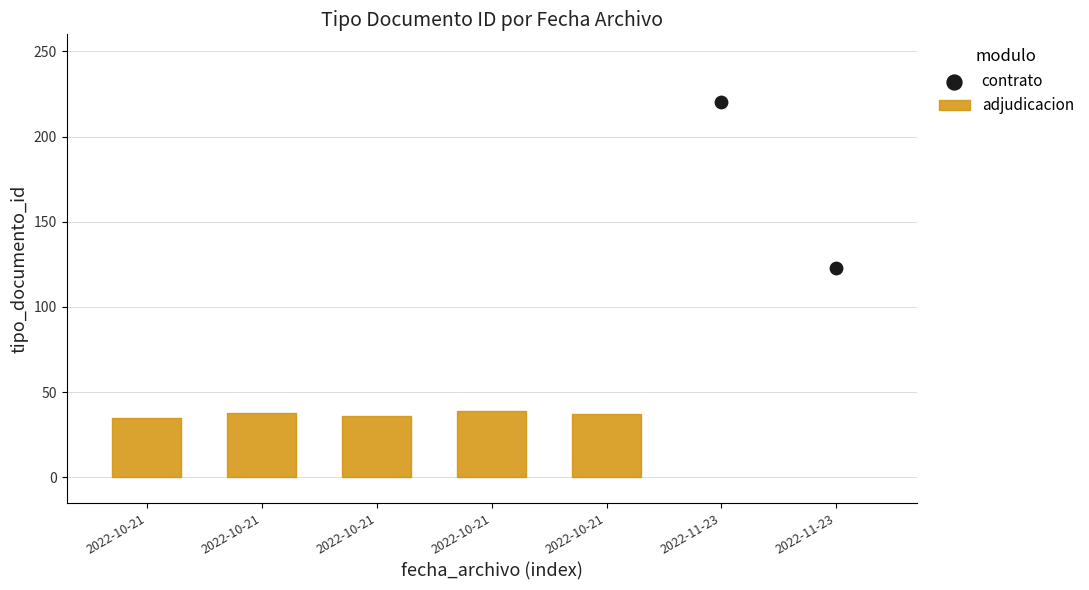

What is the average Y value?

172